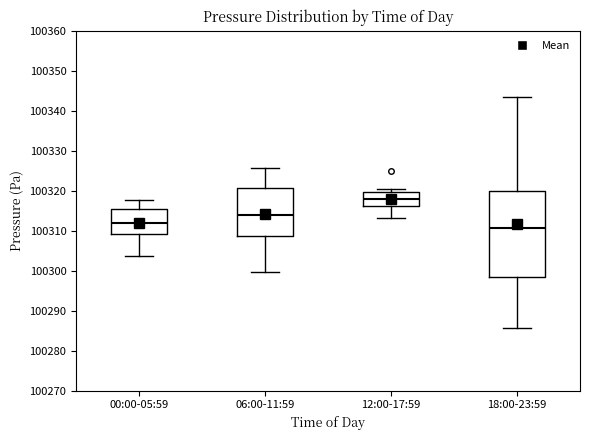

Where does the median line of the box for 00:00-05:59 sit on the y-axis? The values are not printed on the chart, so give them approximately, as read against the axis.

100312